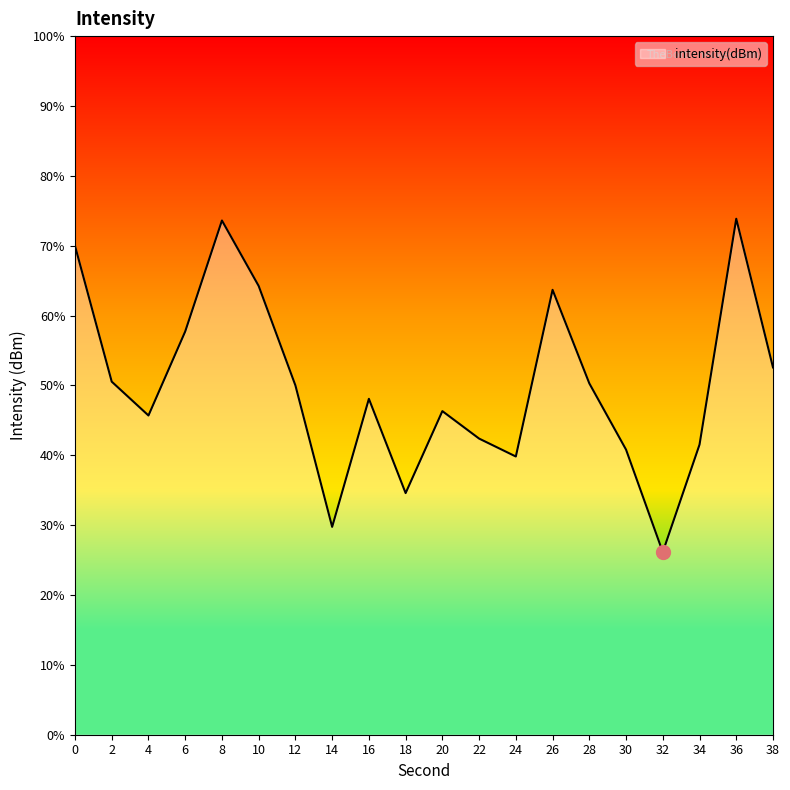

What is the value of the 15th point from the left?

-110.7